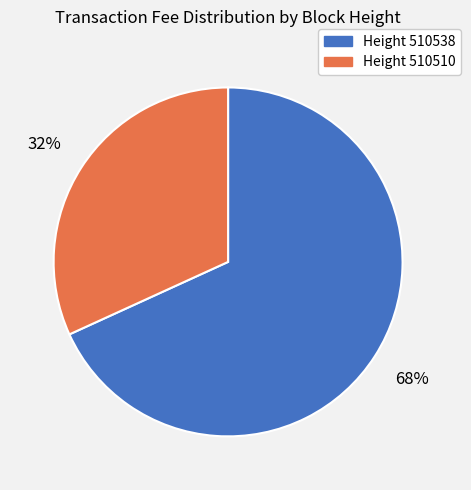

To the nearest percent, what is the average slice percentage?

50%